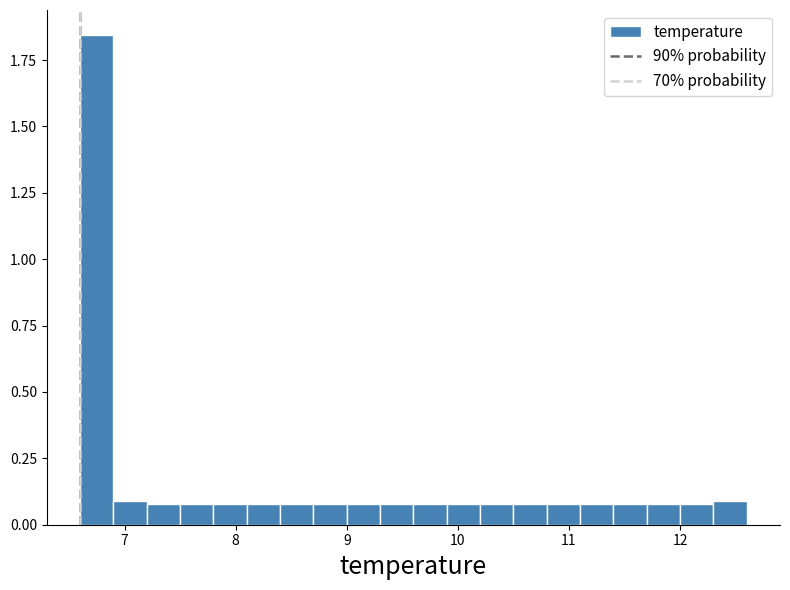

Read against the x-axis, roughly where is the centre of the tallest bar?

6.8